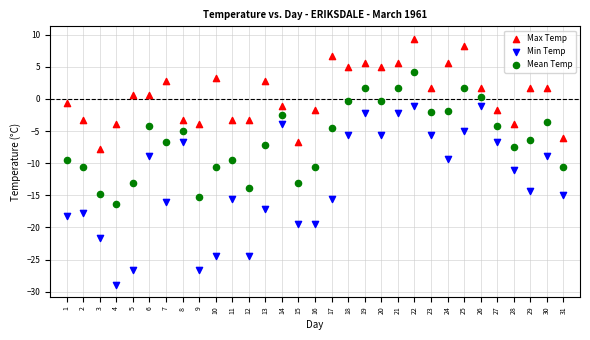

Which series reaches the minimum Y coordinate?

Min Temp